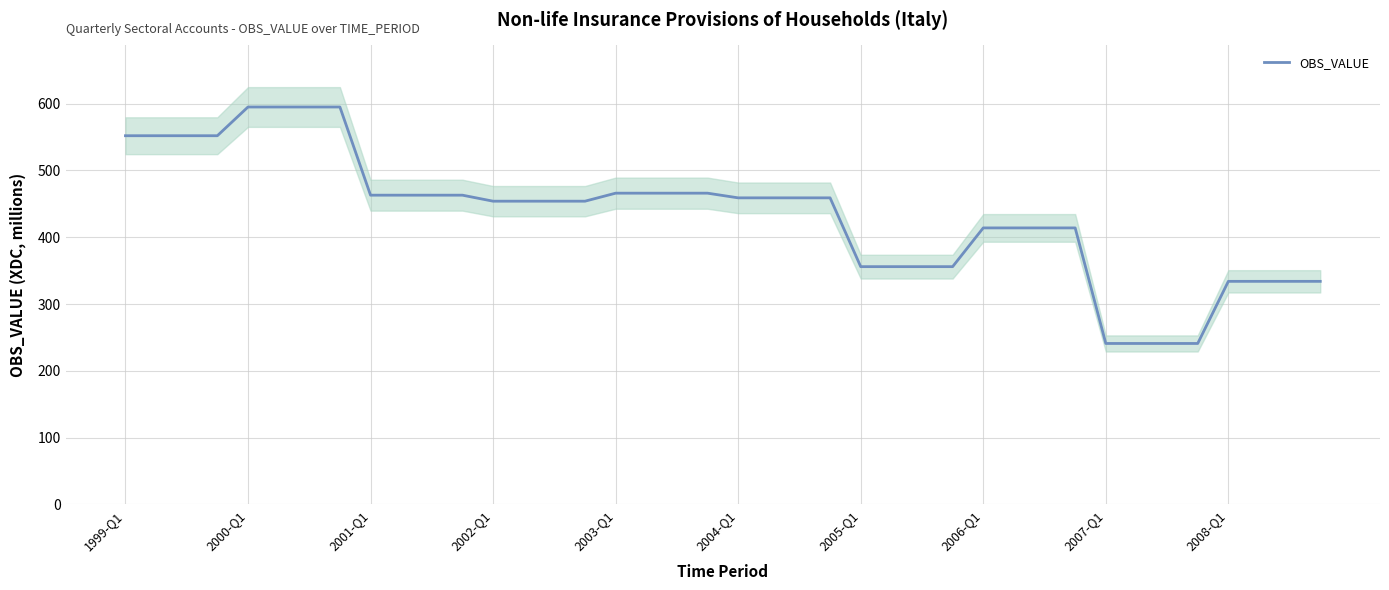

Between 22 and 19, which is larger?

19